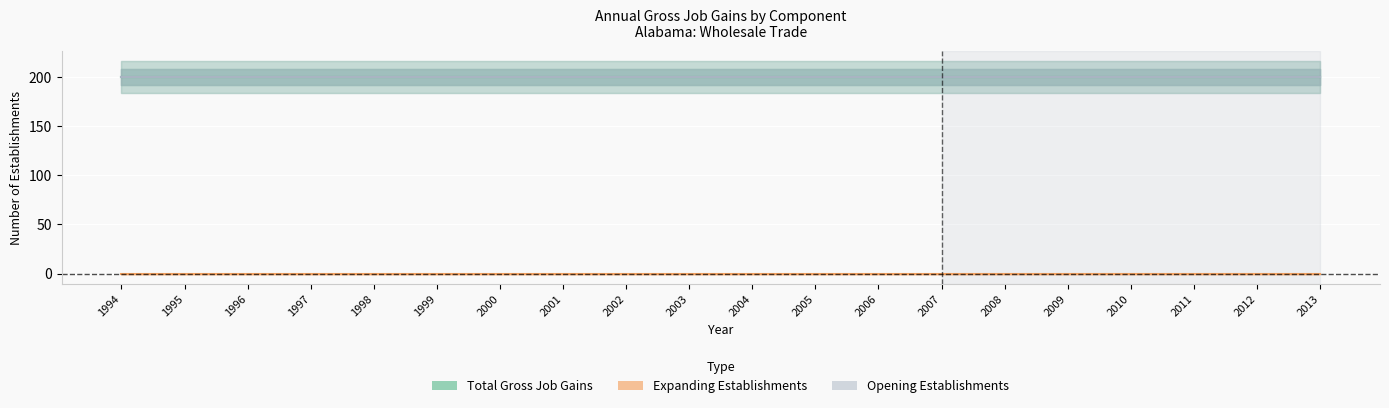

True or false: Gross job gains - Total has more than 2 interior local peaks.

False